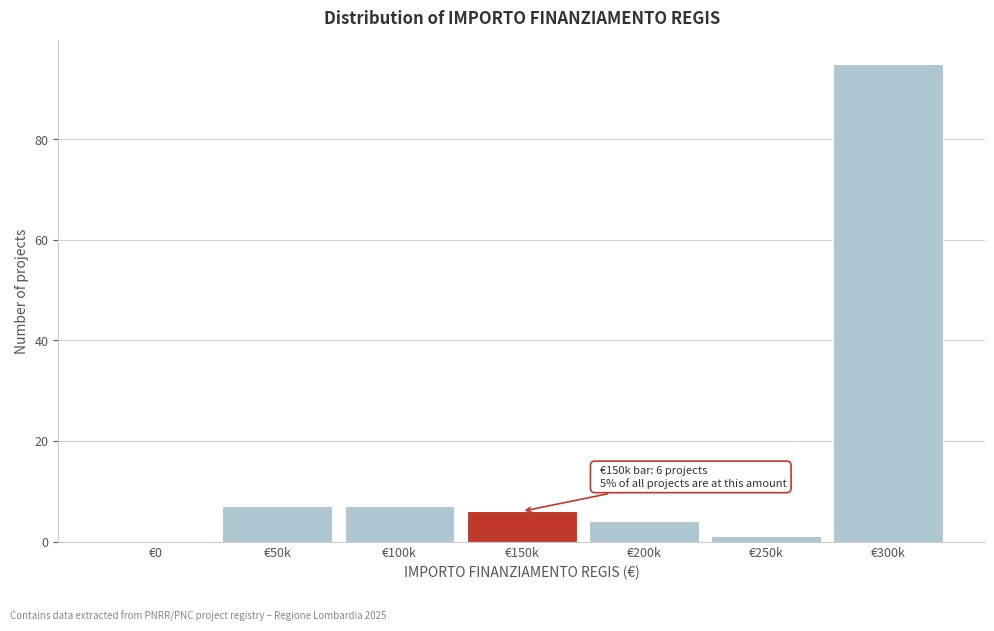

Reading left to right, transcribe all the data shown in this chart.

€0=0	€50k=7	€100k=7	€150k=6	€200k=4	€250k=1	€300k=95